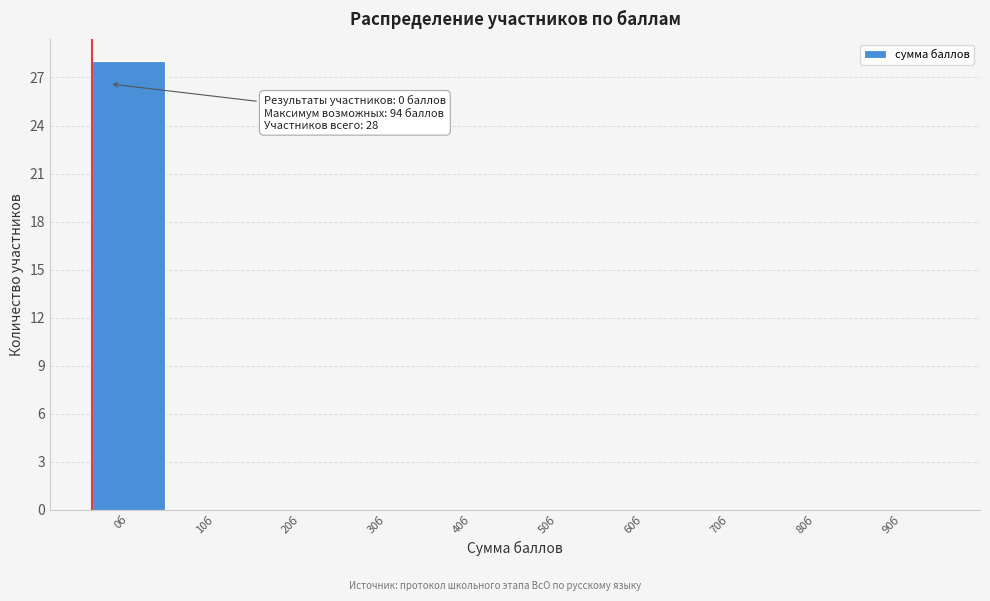

Reading left to right, list all the values displayed in this chart.

0б=28	10б=0	20б=0	30б=0	40б=0	50б=0	60б=0	70б=0	80б=0	90б=0